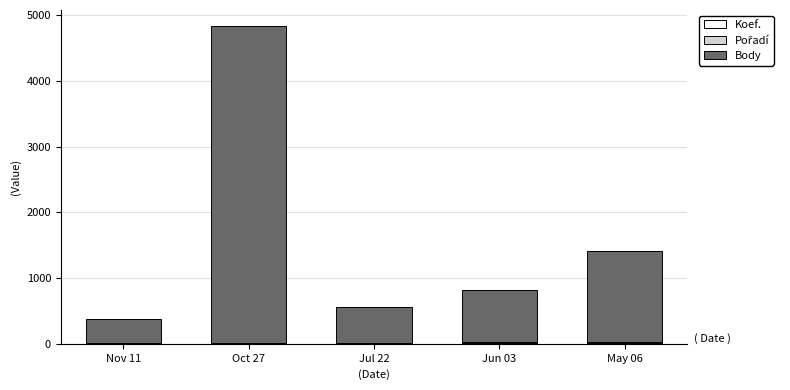

At which category is the sum across all series the highest?

Oct 27